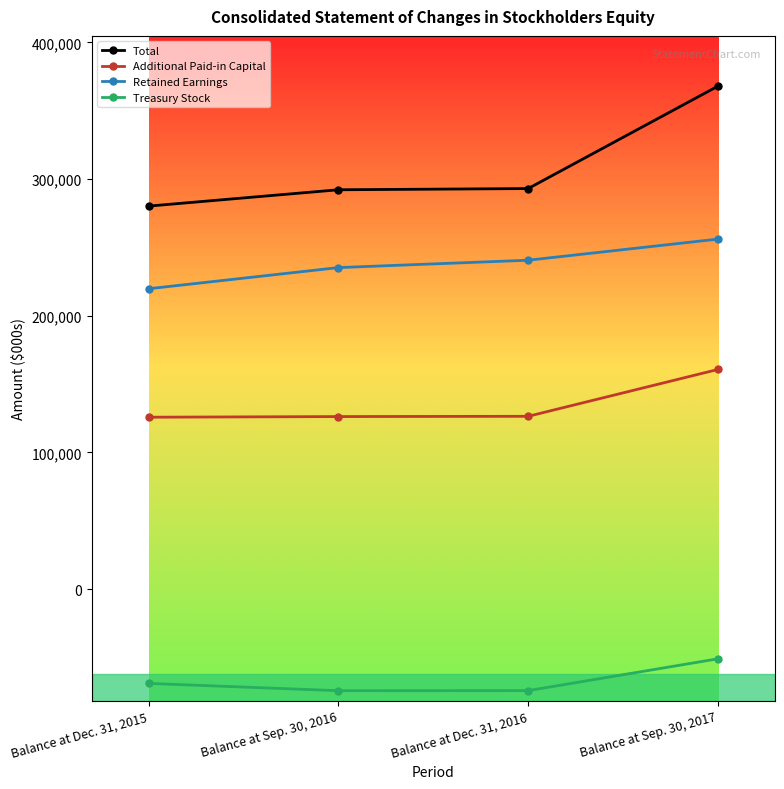

True or false: Treasury Stock and Retained Earnings intersect in this chart.

False